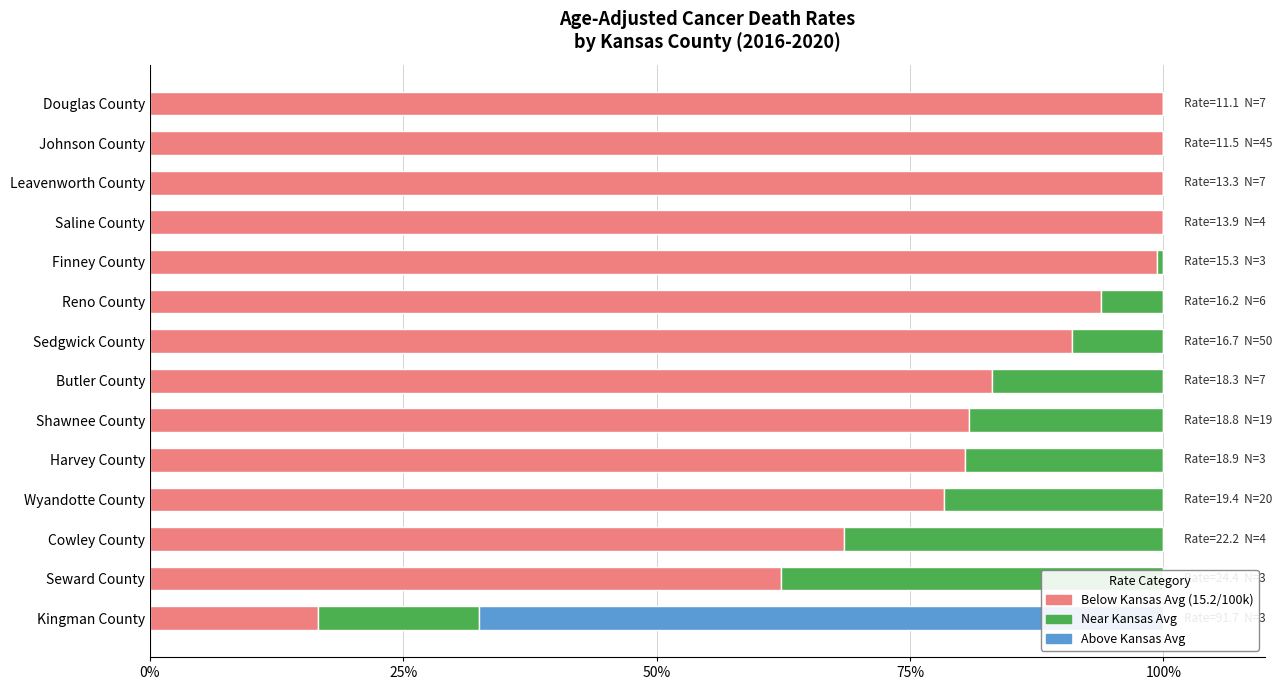

What are all the series names shown in the legend?

Below Kansas Avg (15.2), Near Kansas Avg, Above Kansas Avg